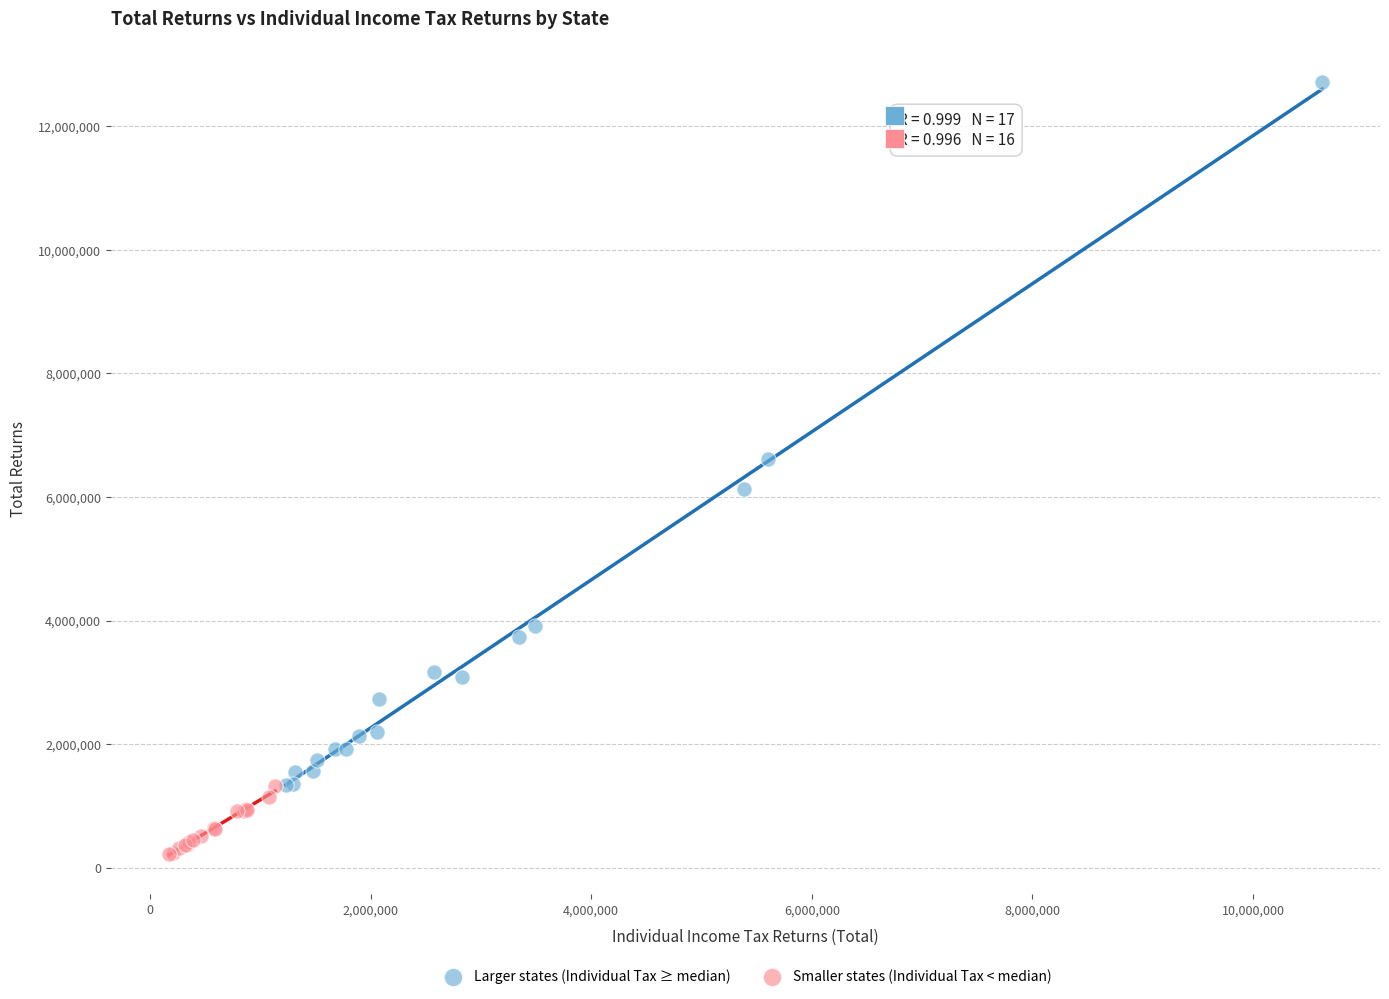

Which series contains the lowest Y value?

Smaller states (Individual Tax < median)